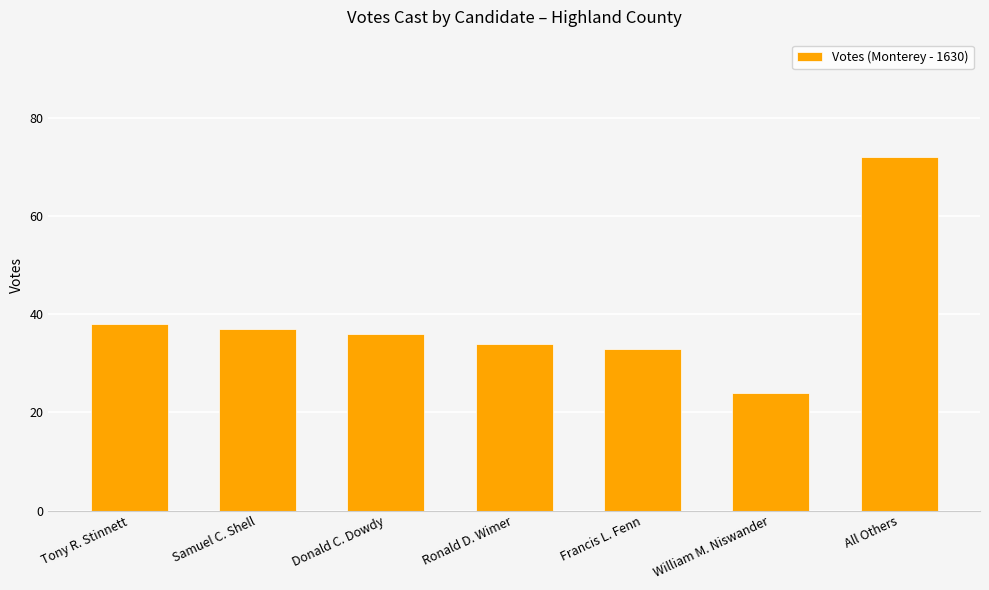

What is the ratio of the value at Ronald D. Wimer to the value at Francis L. Fenn?

1.0